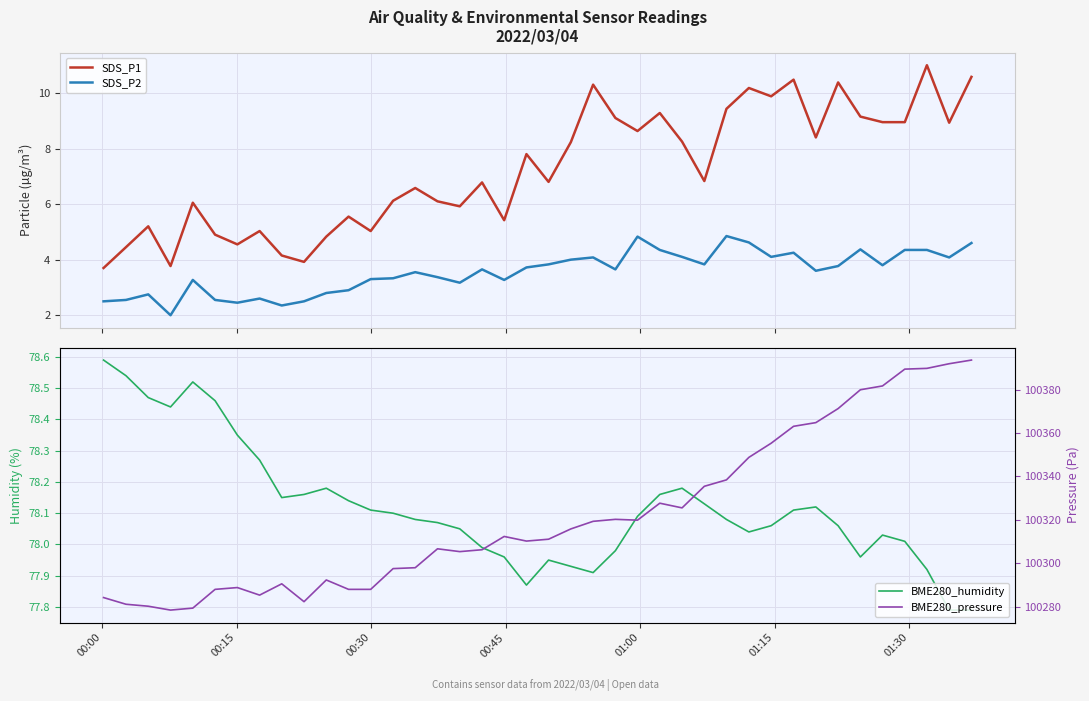

List the series in order of their peak value, lowest first.

SDS_P2, SDS_P1, BME280_humidity, BME280_pressure